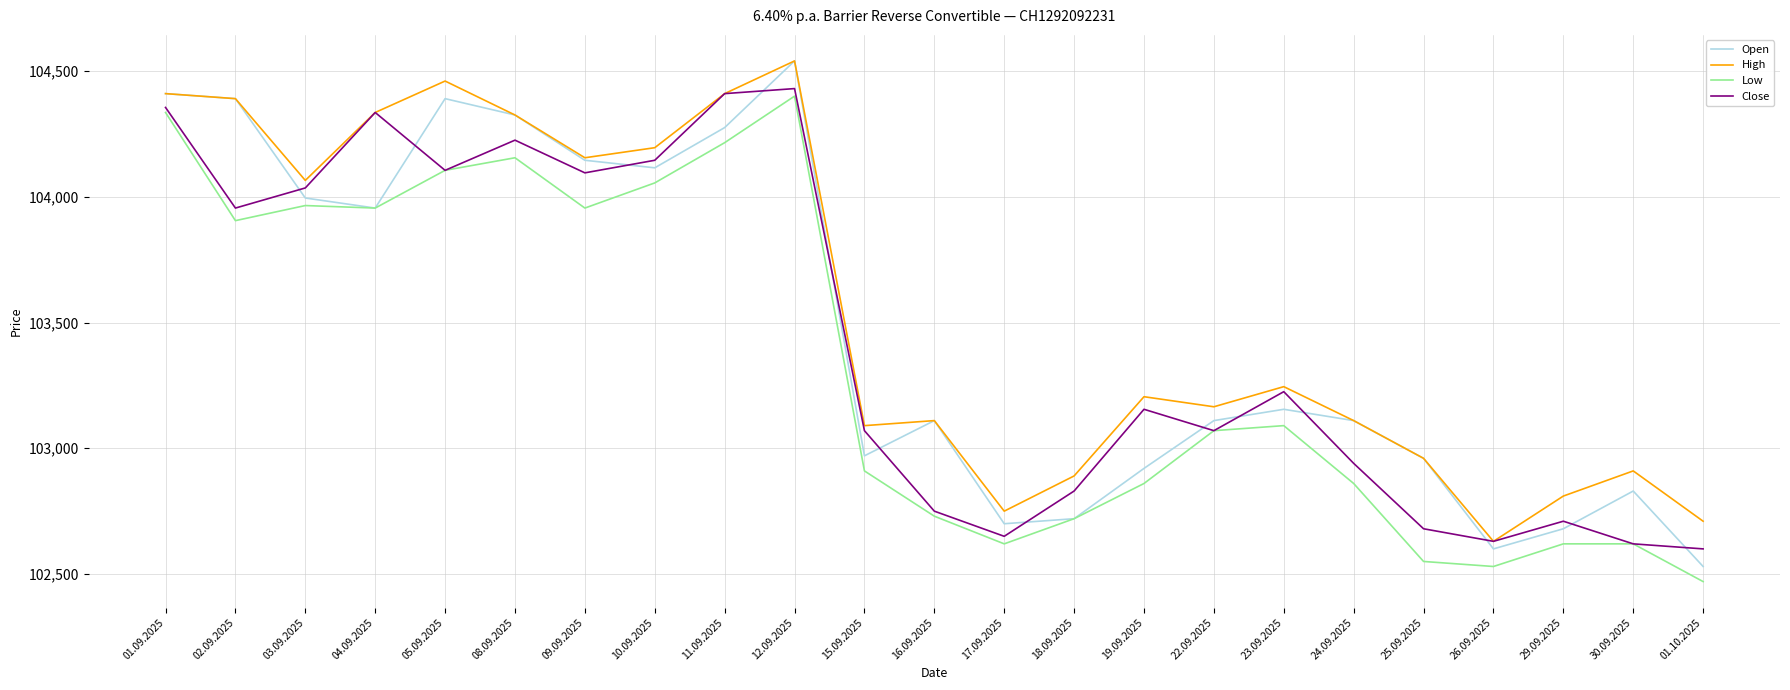

What is the difference between the highest and lowest values at 08.09.2025?

170